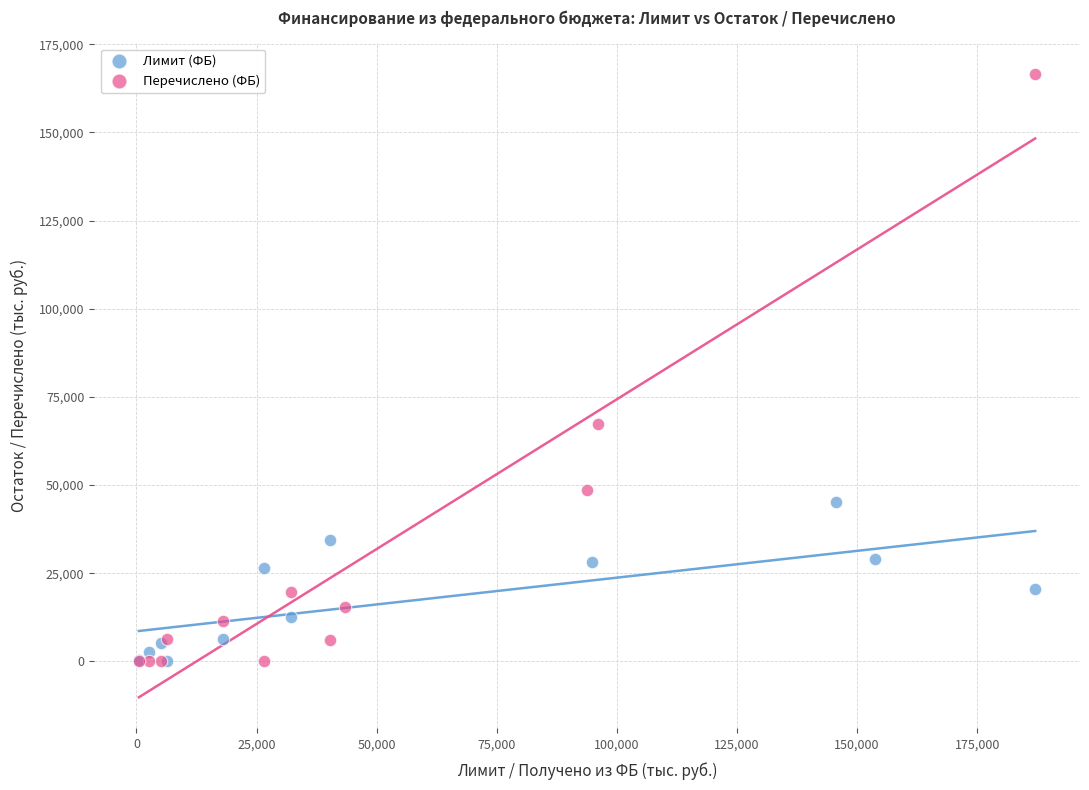

Which series reaches the maximum Y coordinate?

Перечислено (ФБ)